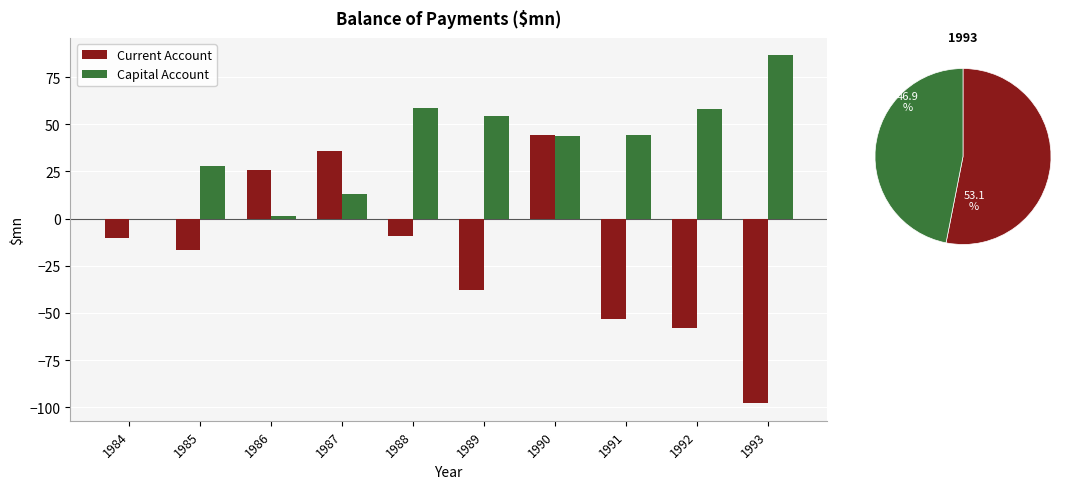

What is the sum of all Current Account values?

-178.0